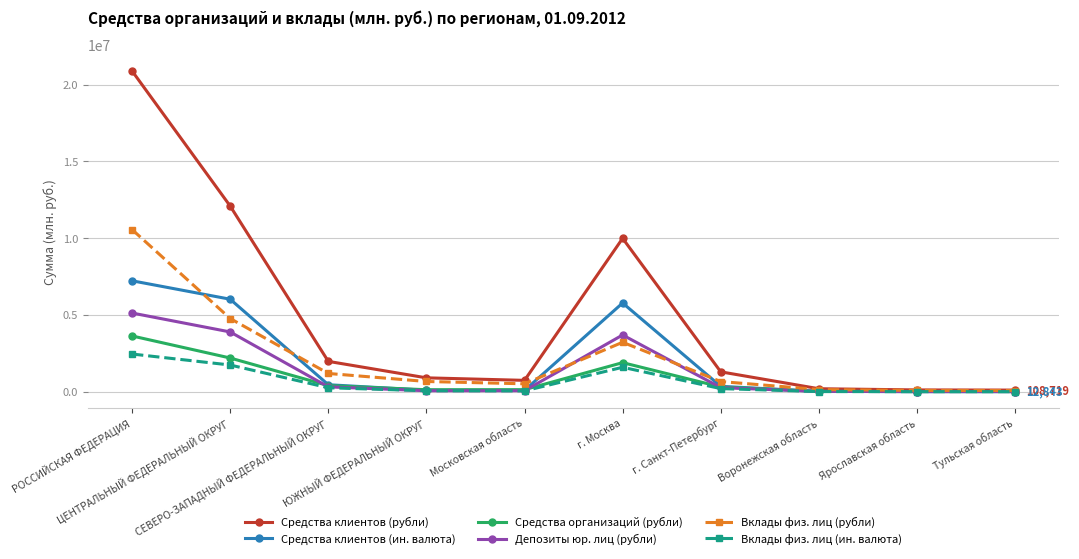

What is the maximum value for Вклады физ. лиц (ин. валюта)?

2457994